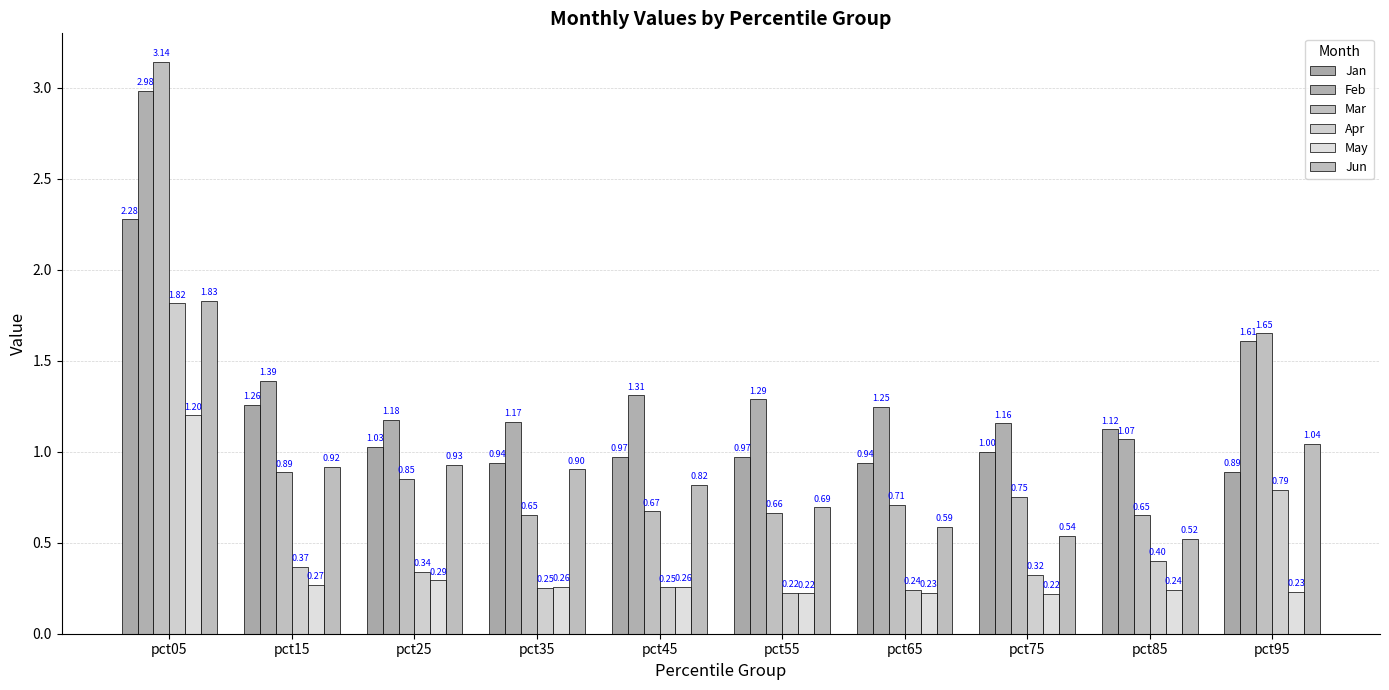

What is the value of the May bar at the 1st from the left?

1.2